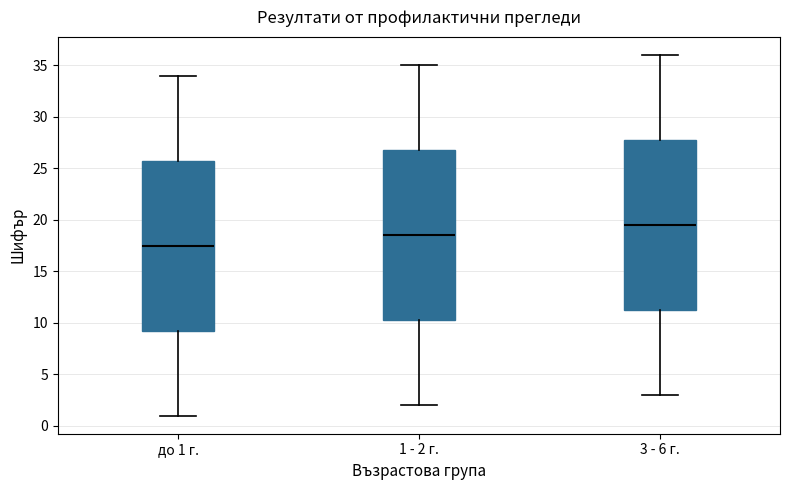

Reading left to right, transcribe this box plot: for each box, give where its median line is, the range the box spans, and where its two whiskers end, as read against the y-axis. The values are not printed on the chart, so give them approximately, as read against the axis.

до 1 г.: median 17.5, box 9.5 to 26.0, whiskers 1.0 to 34.0
1 - 2 г.: median 18.5, box 10.5 to 27.0, whiskers 2.0 to 35.0
3 - 6 г.: median 19.5, box 11.5 to 28.0, whiskers 3.0 to 36.0